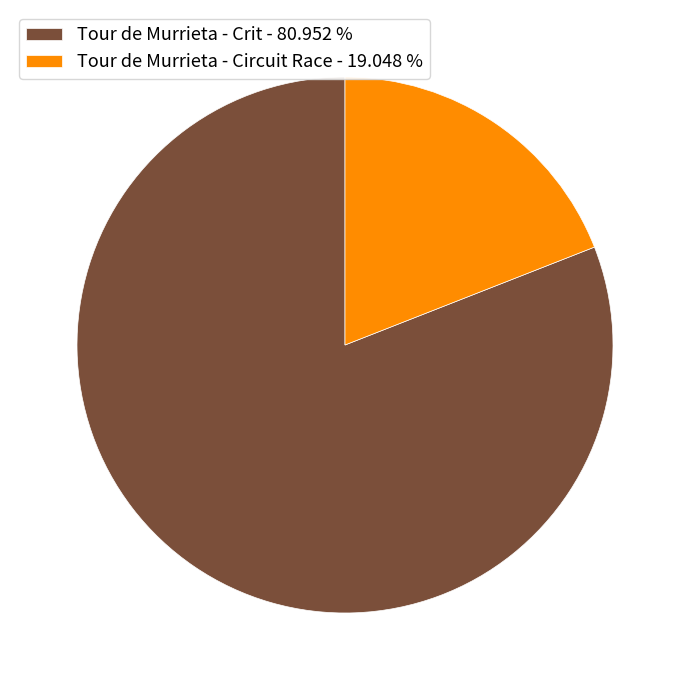

How many slices are in this pie chart?

2